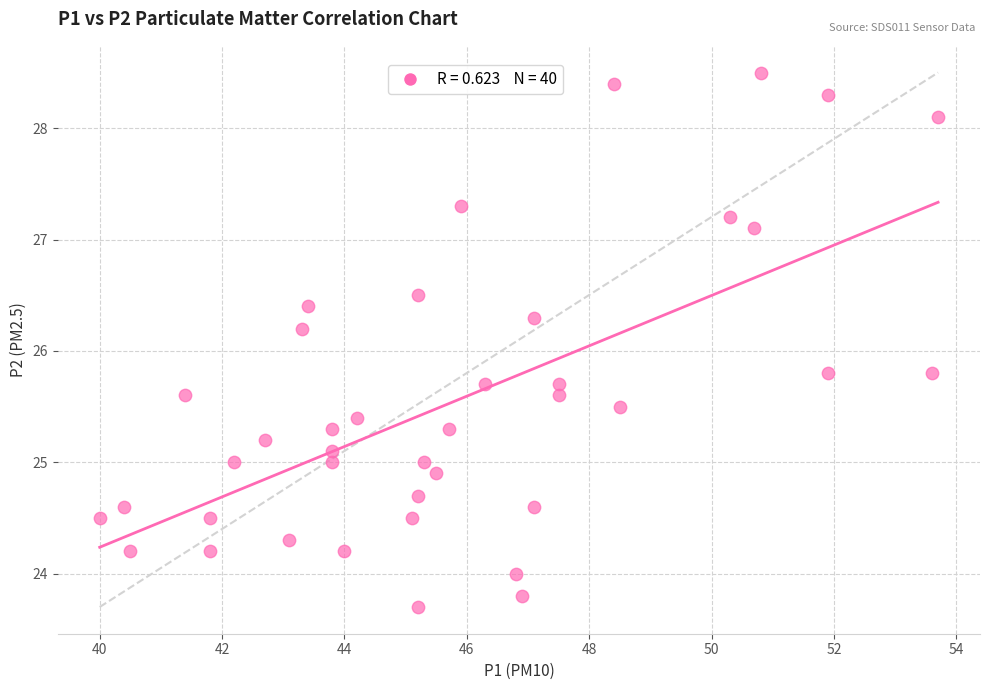

What is the range of Y values (max minus min)?

4.8